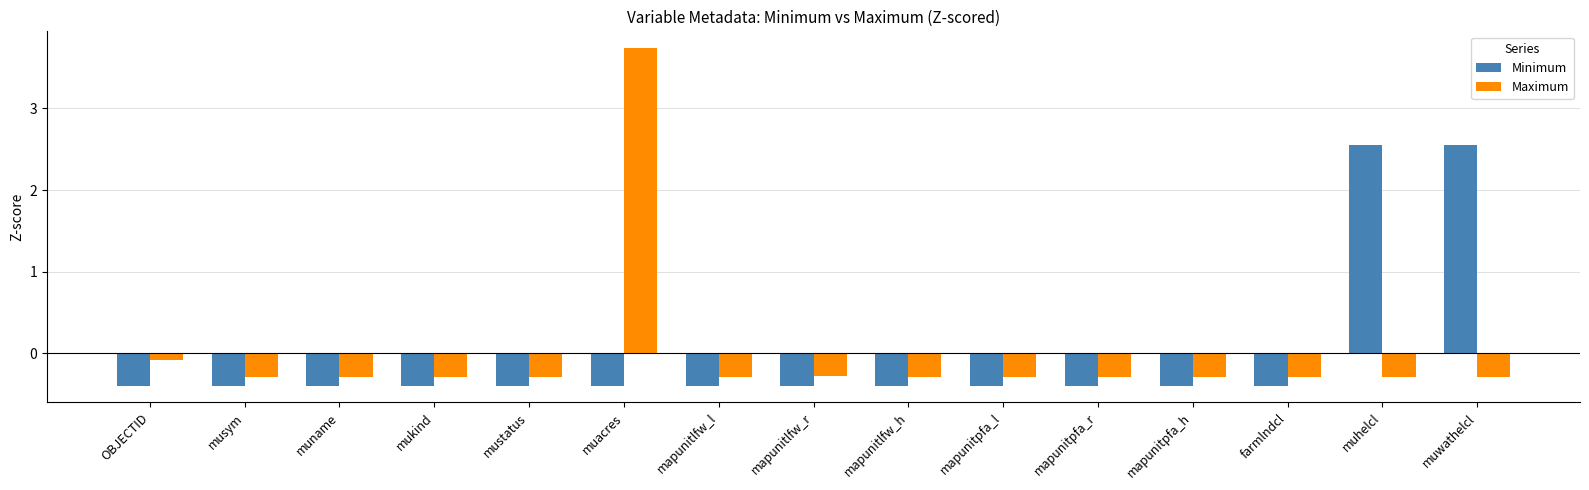

What is the maximum value shown in the chart?

3.7